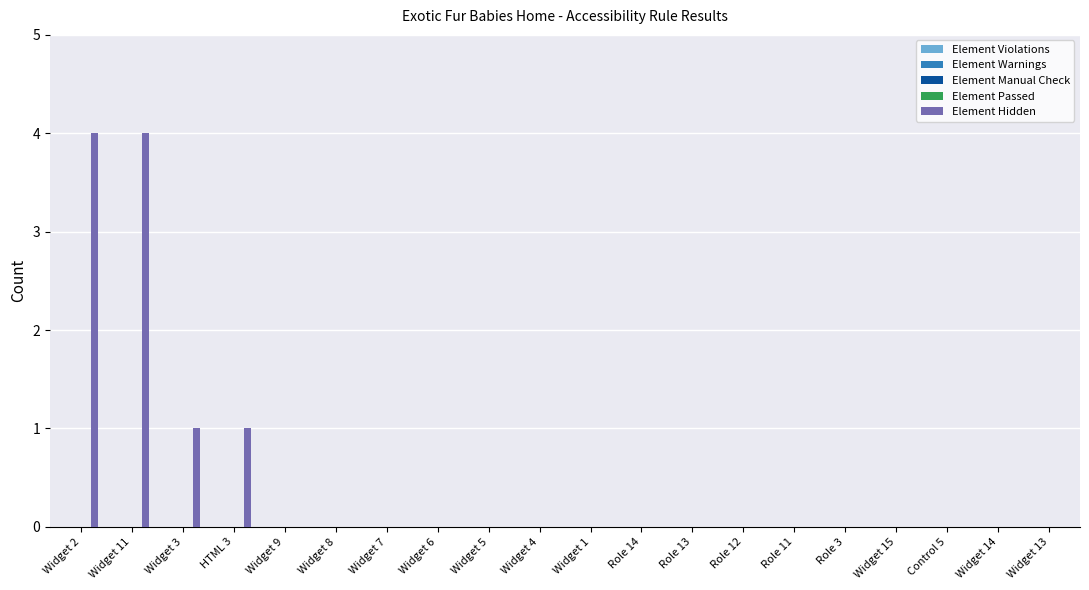

What is the sum of all values?

10